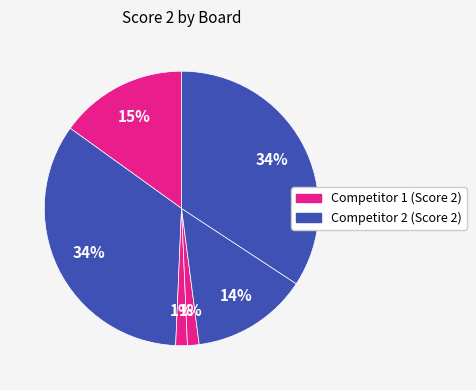

How many slices are in this pie chart?

6